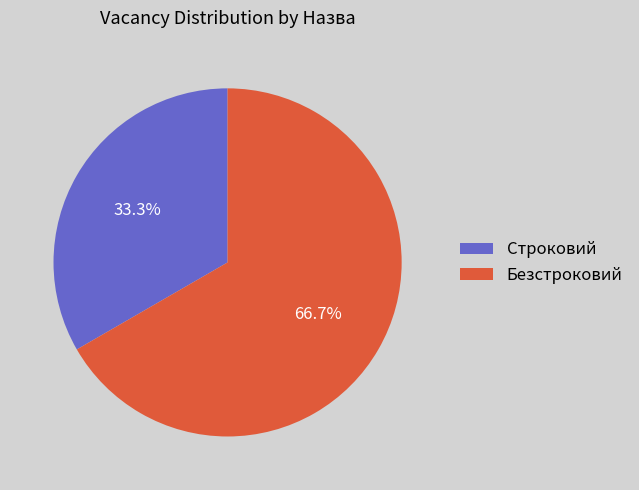

To the nearest percent, what is the average slice percentage?

50%